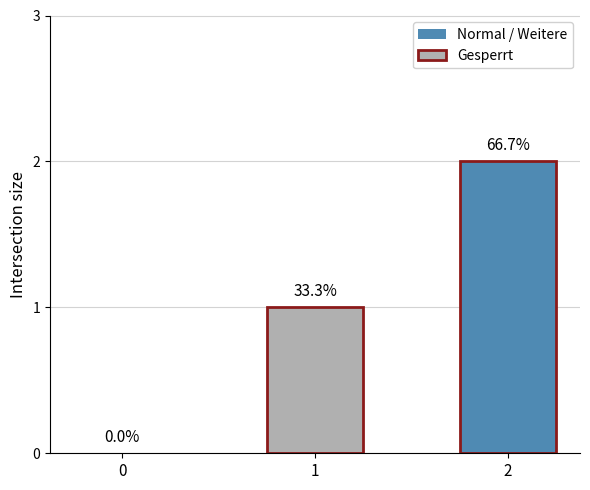

Reading right to left, transcribe all the data shown in this chart.

2=2	1=1	0=0